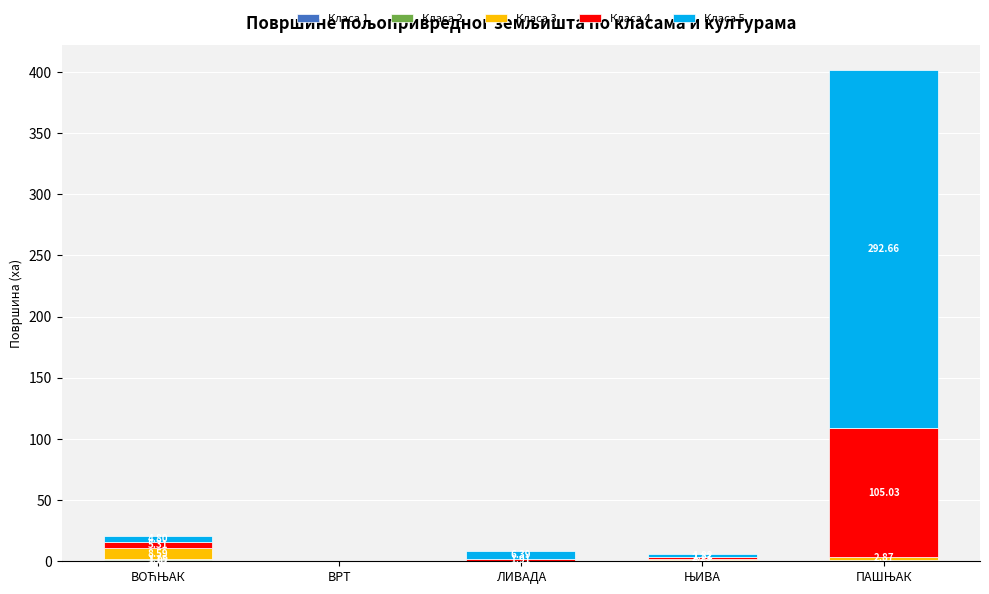

True or false: Класа 2 has a value of 0.0 at ЛИВАДА.

False